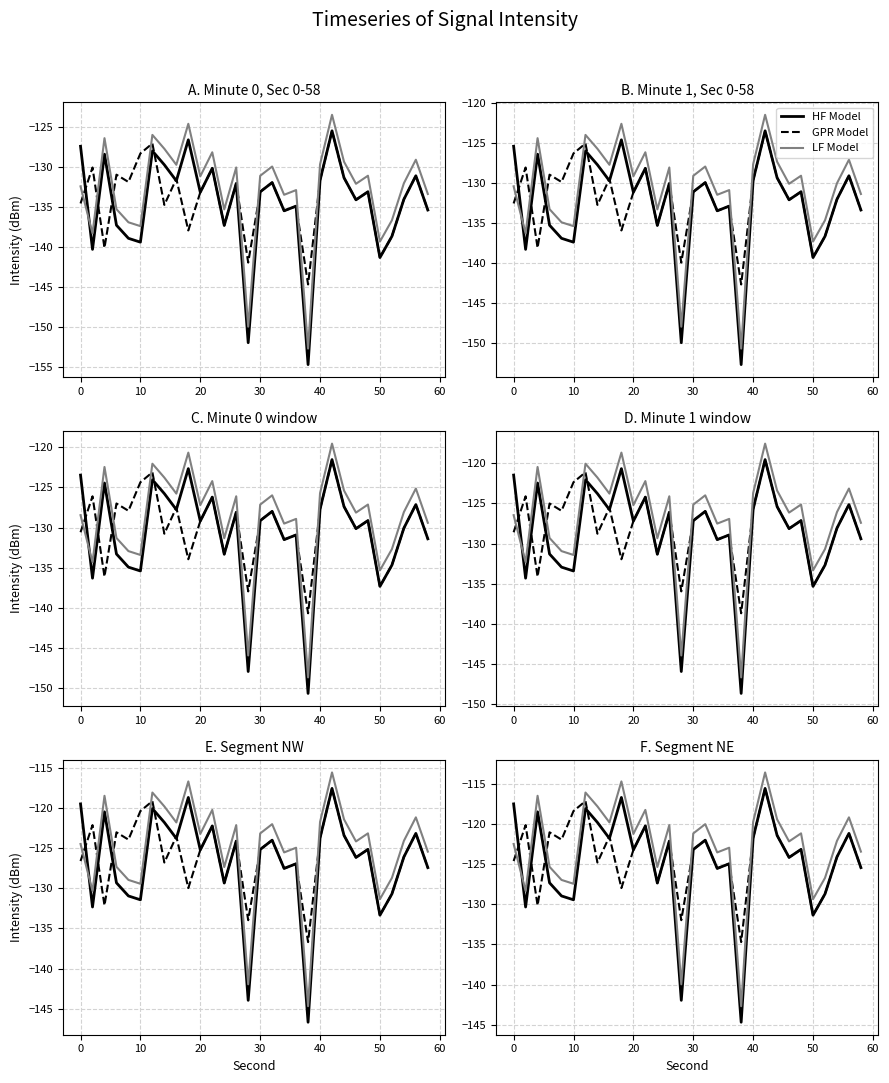

Reading left to right, transcribe all the data shown in this chart.

HF Model: -117.5	-130.3	-118.4	-127.3	-128.9	-129.4	-118.0	-119.8	-121.8	-116.7	-123.2	-120.2	-127.3	-122.1	-142.0	-123.1	-122.0	-125.5	-124.9	-144.7	-121.7	-115.5	-121.4	-124.1	-123.1	-131.3	-128.7	-124.1	-121.1	-125.4
GPR Model: -124.6	-120.1	-130.1	-121.0	-121.9	-118.3	-117.1	-124.8	-121.5	-128.0	-123.2	-120.2	-127.3	-122.1	-132.0	-123.1	-122.0	-125.5	-124.9	-134.7	-121.7	-115.5	-121.4	-124.1	-123.1	-131.3	-128.7	-124.1	-121.1	-125.4
LF Model: -122.5	-128.3	-116.4	-125.3	-126.9	-127.4	-116.0	-117.8	-119.8	-114.7	-121.2	-118.2	-125.3	-120.1	-140.0	-121.1	-120.0	-123.5	-122.9	-142.7	-119.7	-113.5	-119.4	-122.1	-121.1	-129.3	-126.7	-122.1	-119.1	-123.4